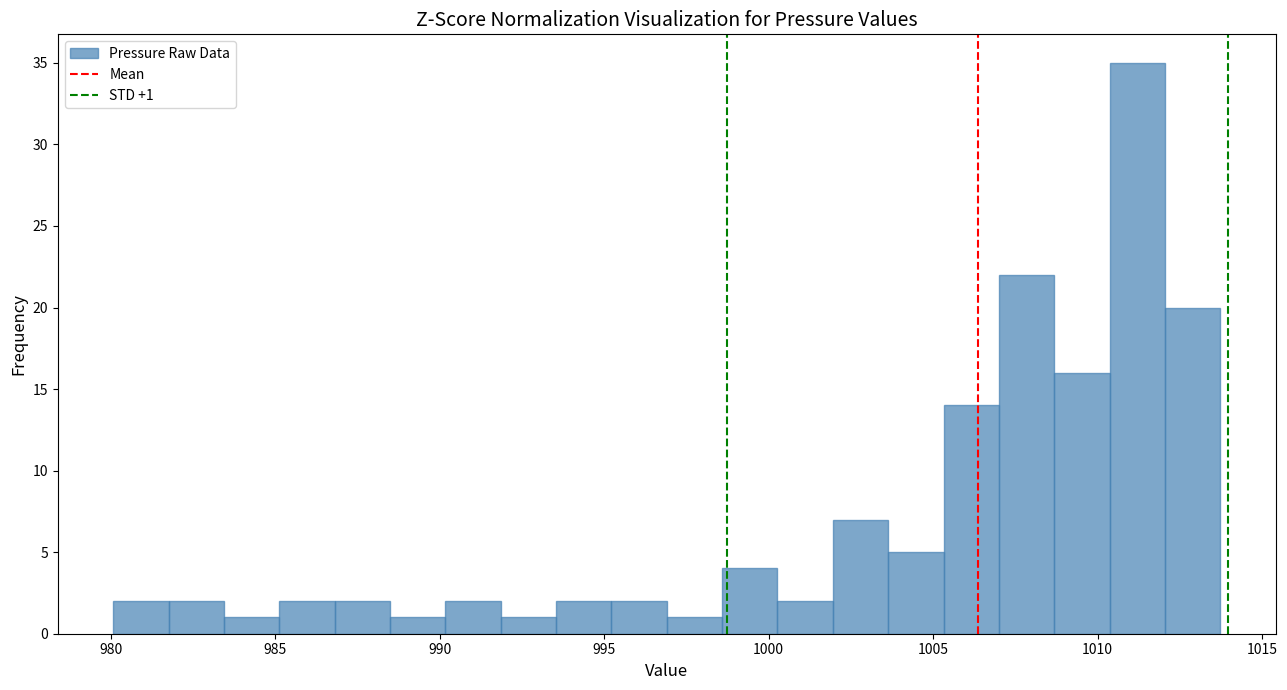

Read against the x-axis, roughly where is the centre of the tallest bar?

1011.0